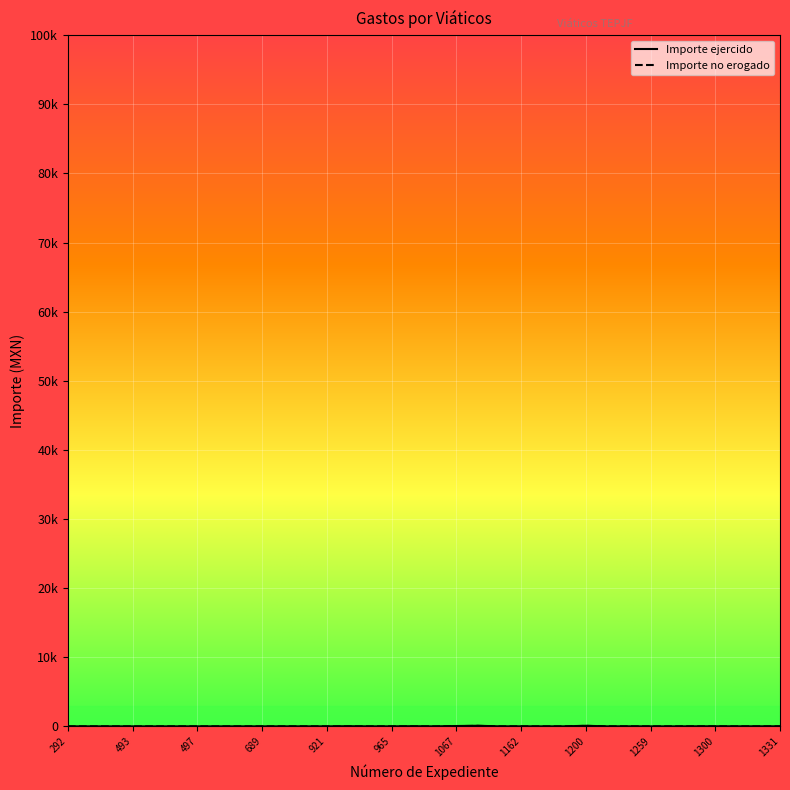

Which series has the largest total across all categories?

Importe ejercido